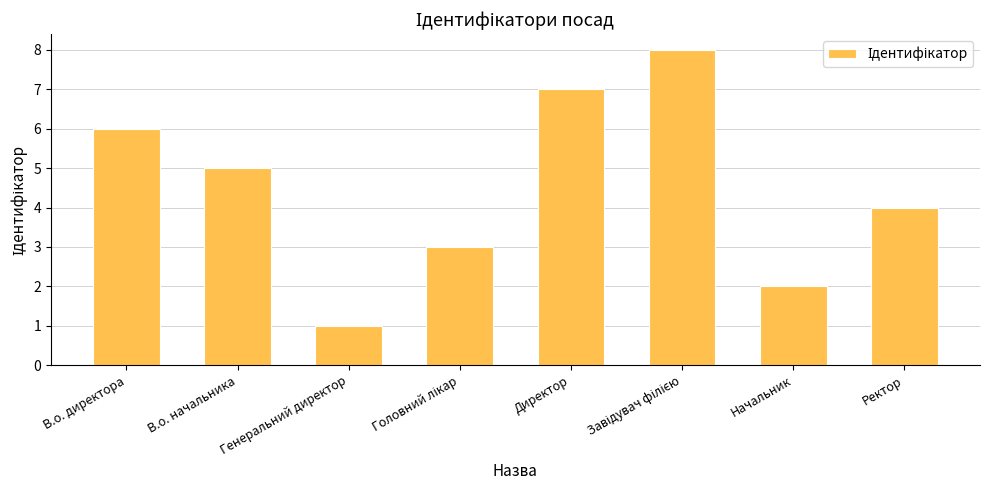

Which label corresponds to the smallest value in the chart?

Генеральний директор